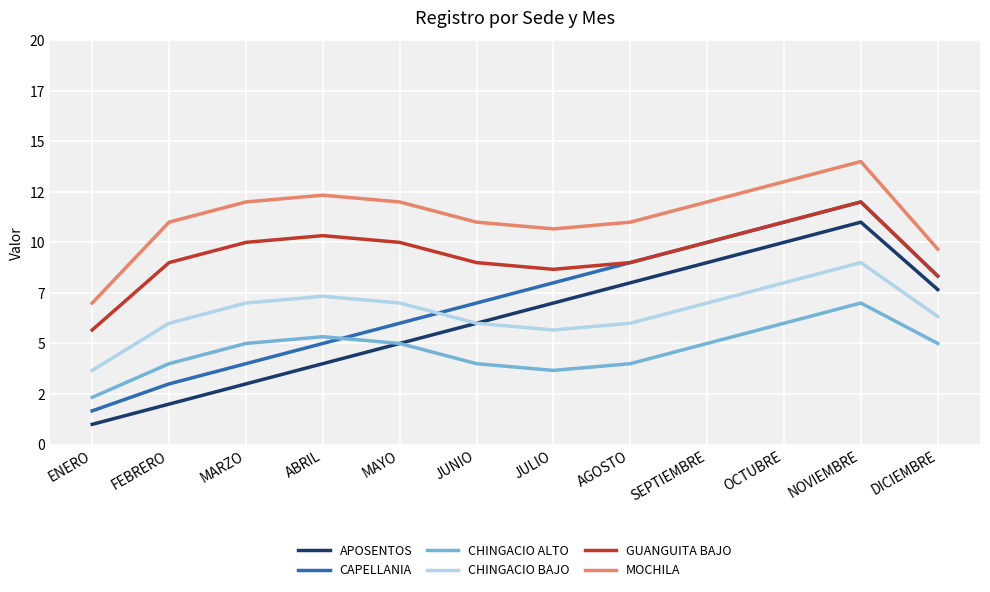

Does the chart have visible grid lines?

Yes